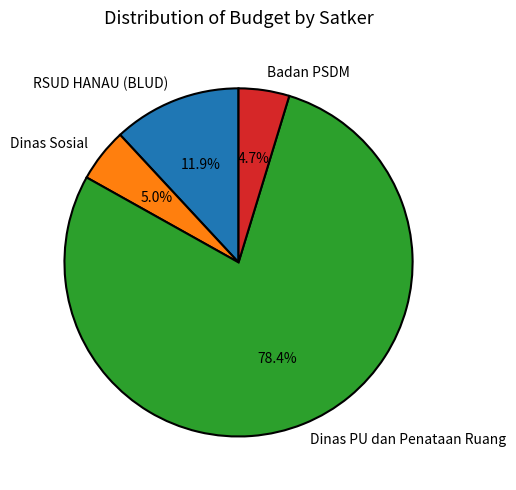

Between Dinas Sosial and RSUD HANAU (BLUD), which is larger?

RSUD HANAU (BLUD)